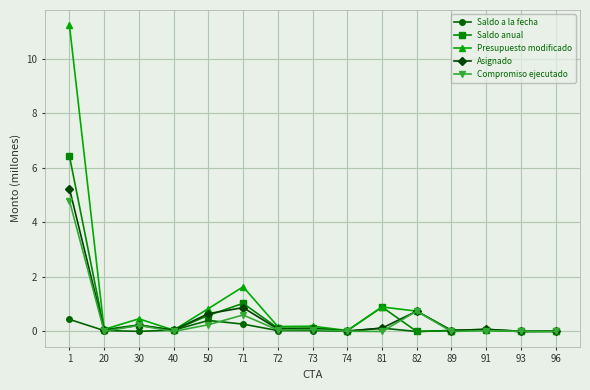

What is the difference between the highest and lowest values at 73?

0.2